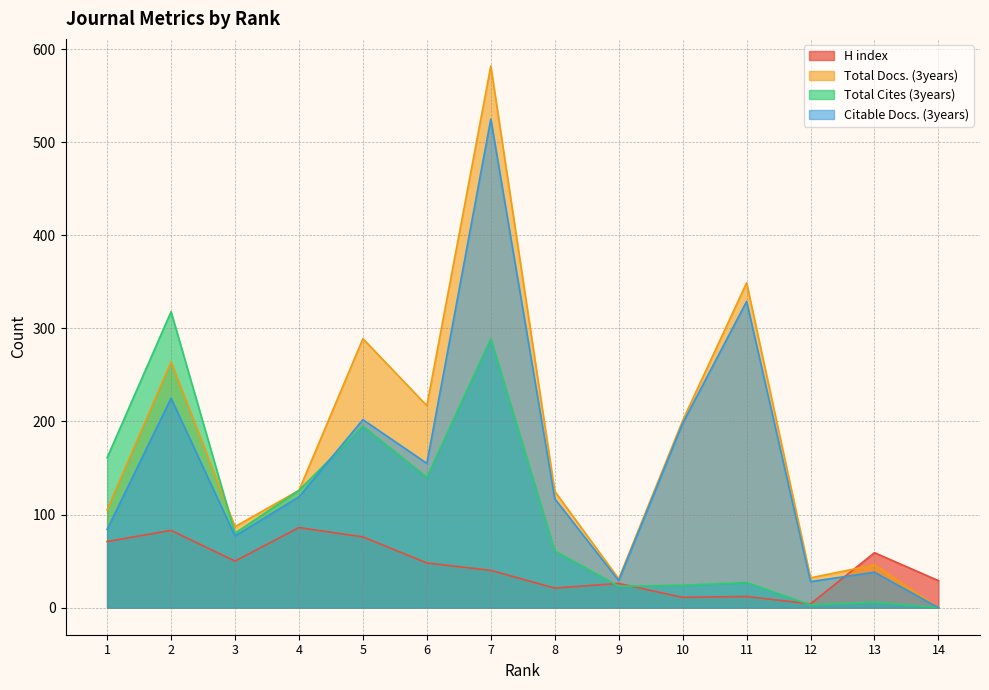

At 11, list the series in order from smallest to largest.

H index, Total Cites (3years), Citable Docs. (3years), Total Docs. (3years)